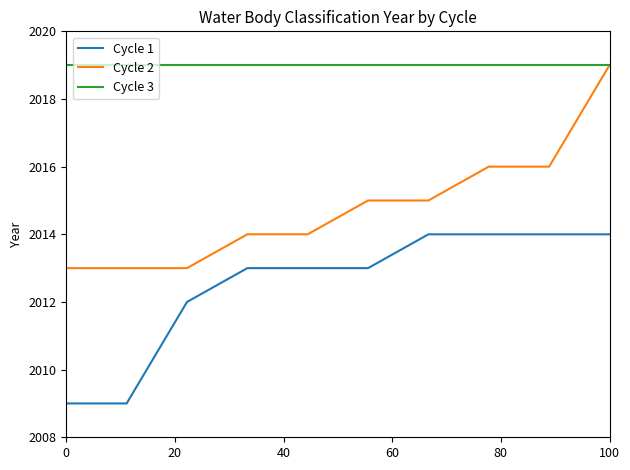

Rank the series by their average value, from lowest to highest.

Cycle 1, Cycle 2, Cycle 3